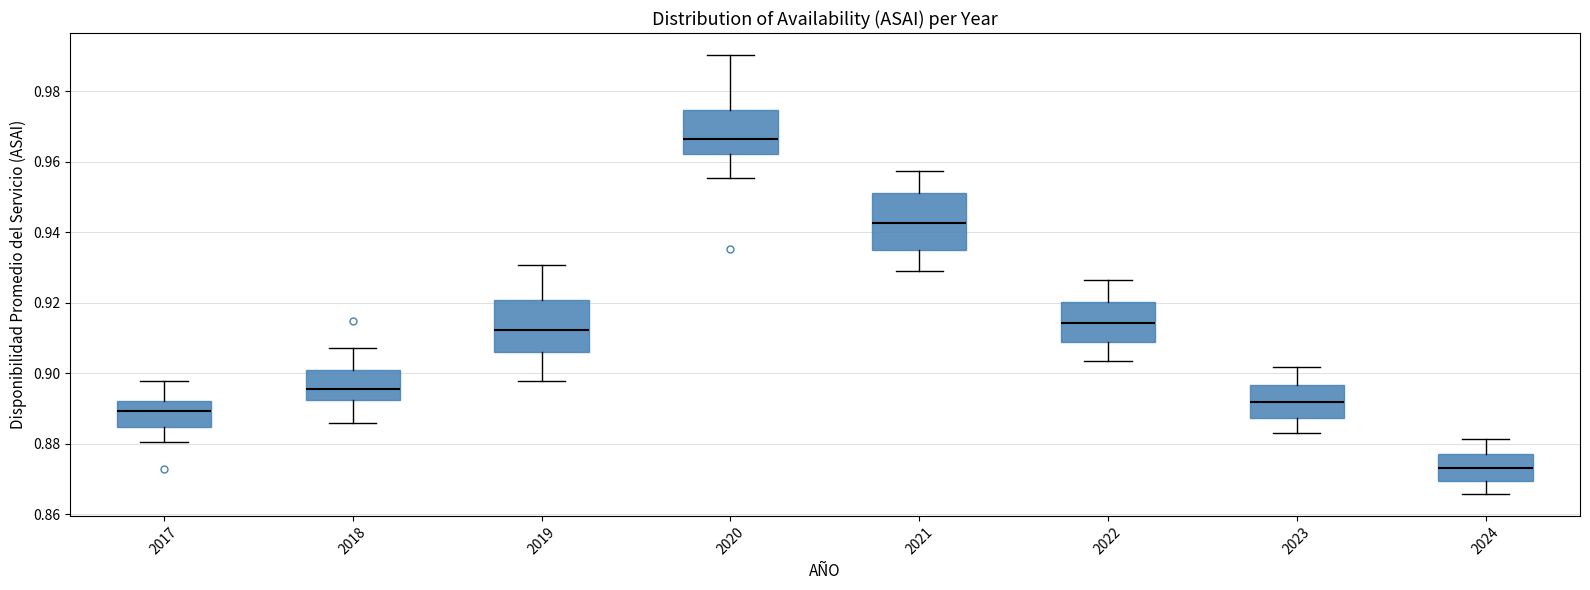

Where does the median line of the box at x = 2021 sit on the y-axis? The values are not printed on the chart, so give them approximately, as read against the axis.

0.942